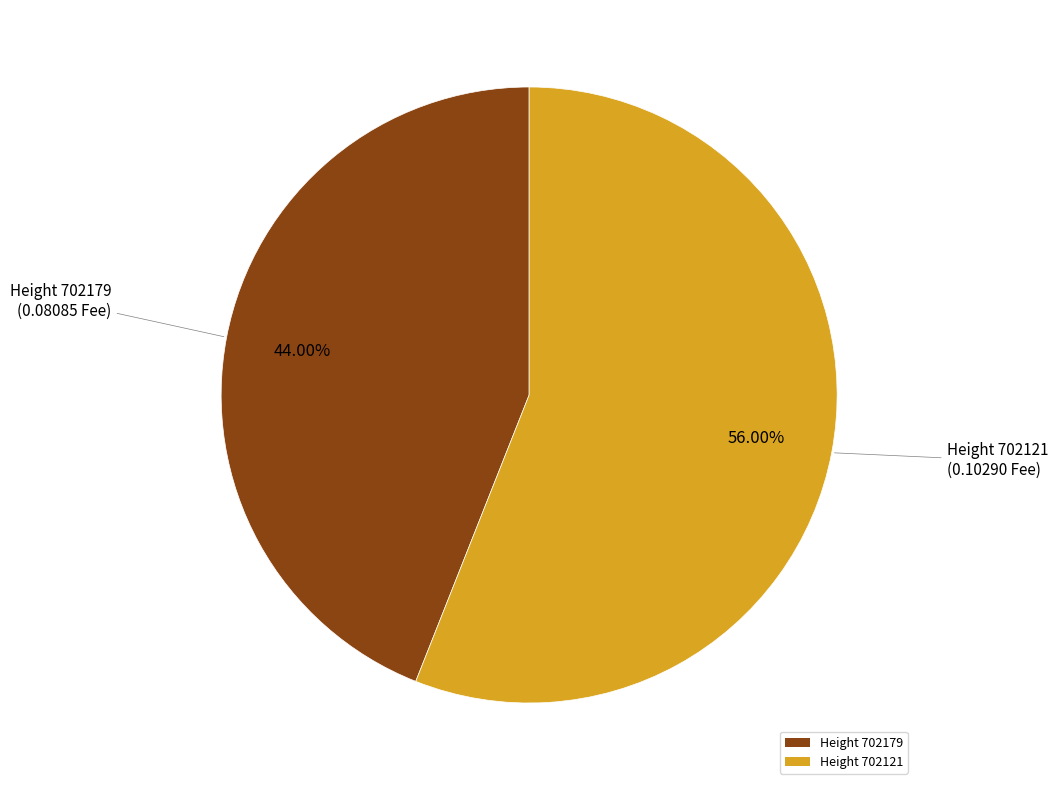

To the nearest percent, what is the difference between the largest and smallest slice percentages?

12%